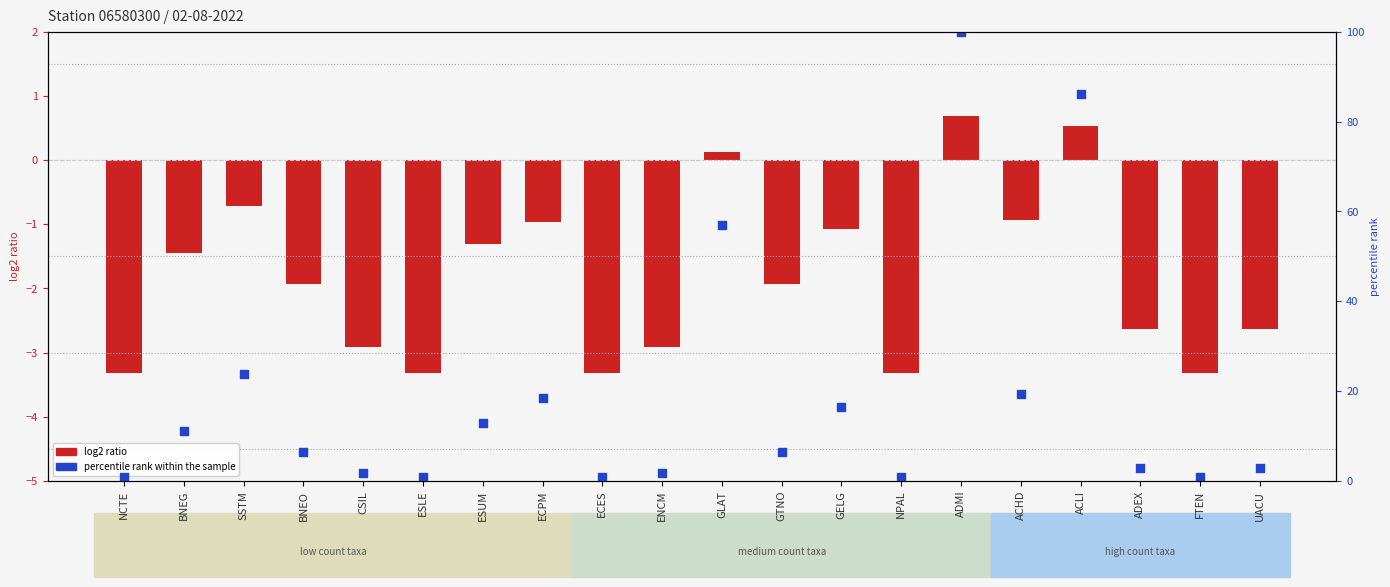

Which series has the largest Y range (max minus min)?

percentile rank within the sample